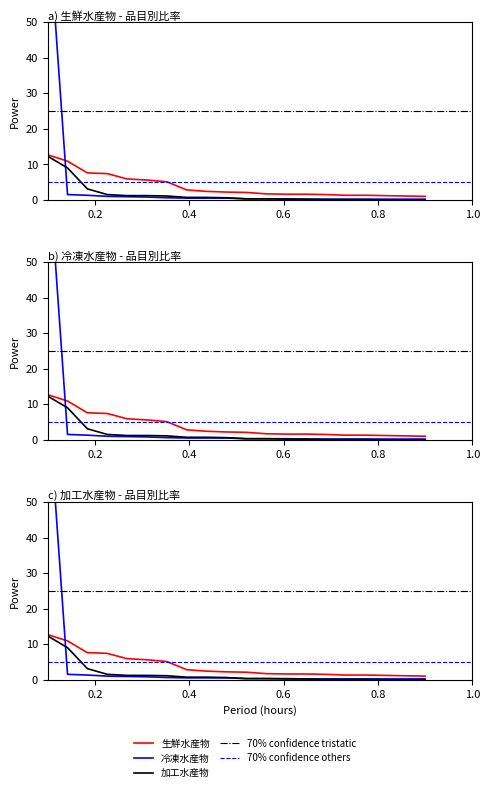

What is the total value across all series at 17?

1.6